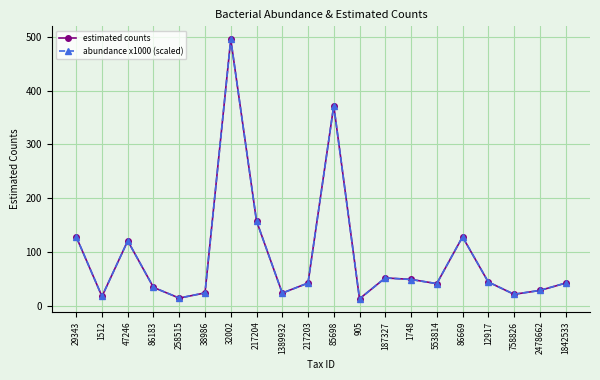

Does the chart have visible grid lines?

Yes